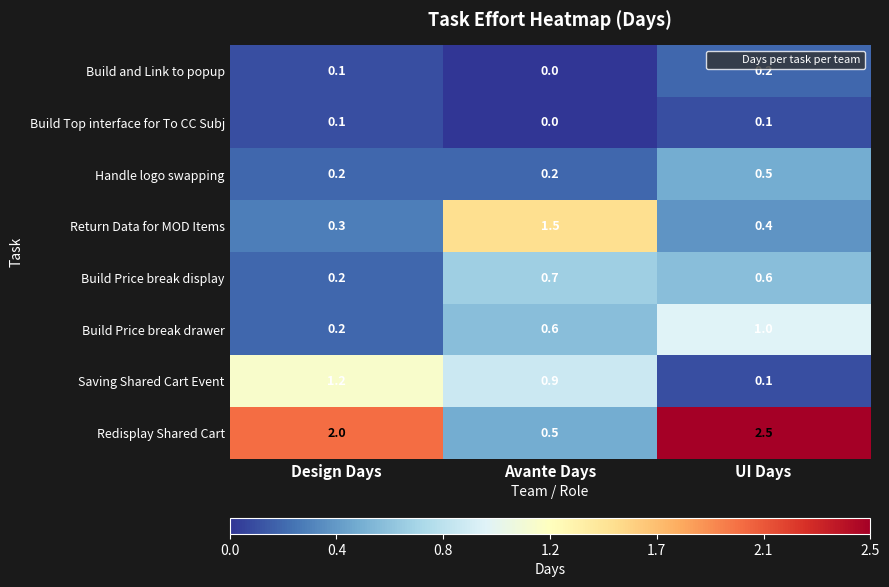

At which category is the sum across all series the highest?

UI Days